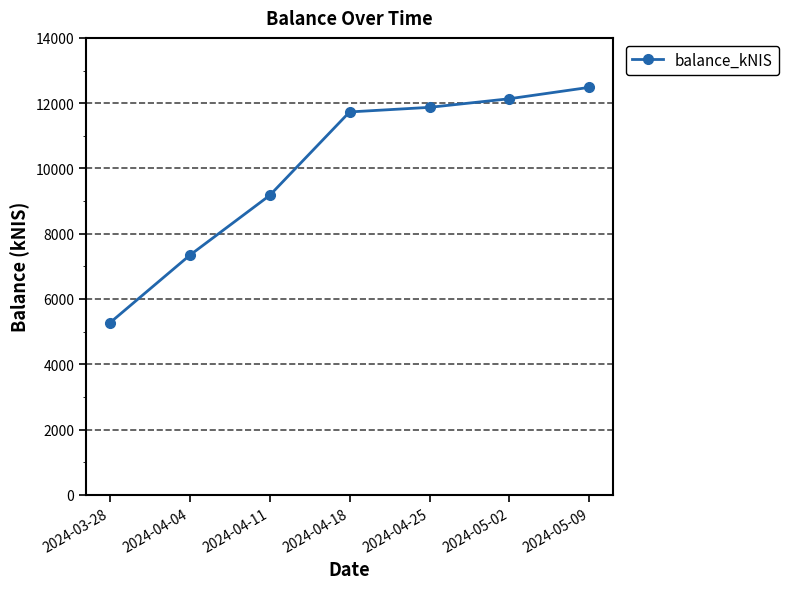

What is the change in value from 2024-04-18 to 2024-04-25?

+140.6